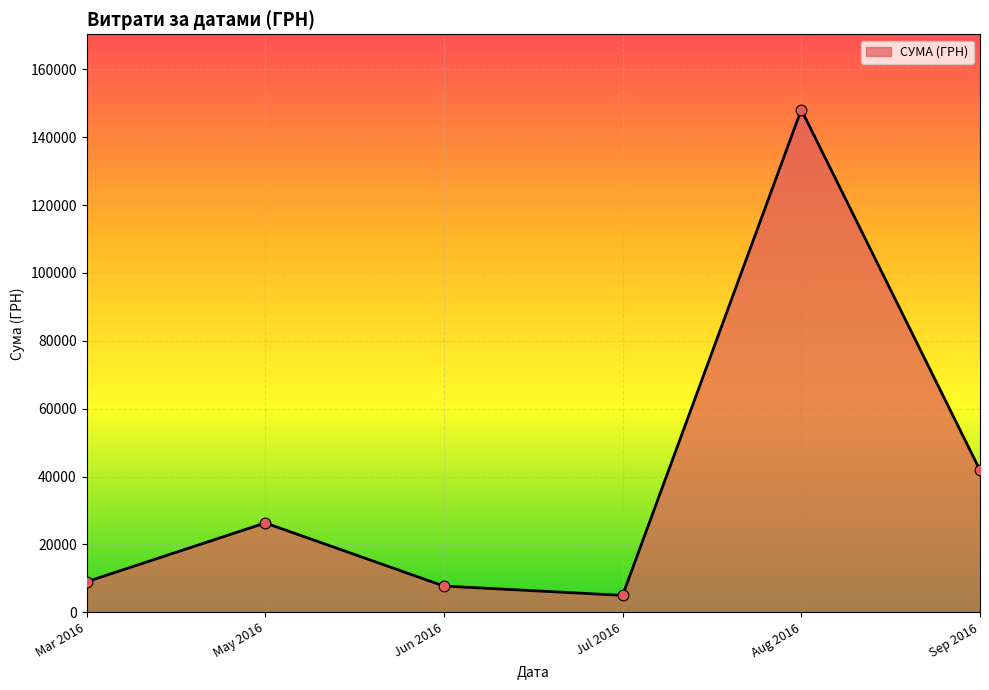

What is the change in value from Jul 2016 to Sep 2016?

+36870.9